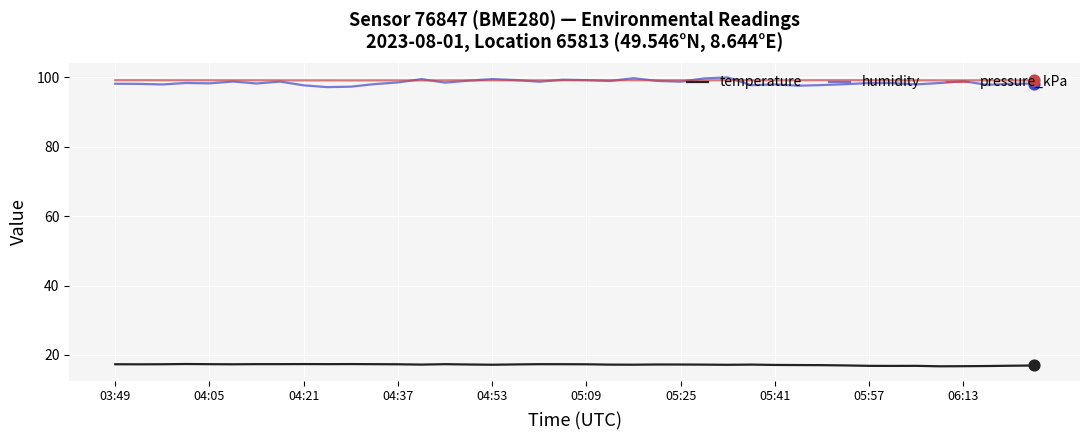

What is the greatest value displayed?

100.0